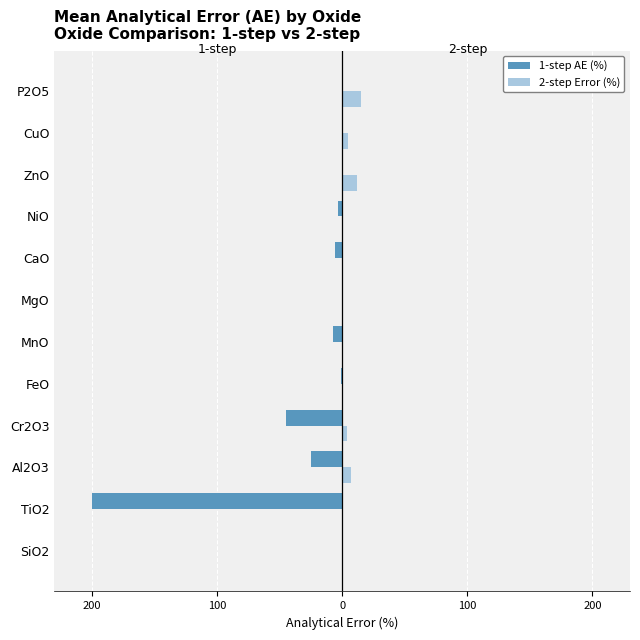

What is the difference between the maximum and minimum values in the 1-step AE (%) series?

200.0